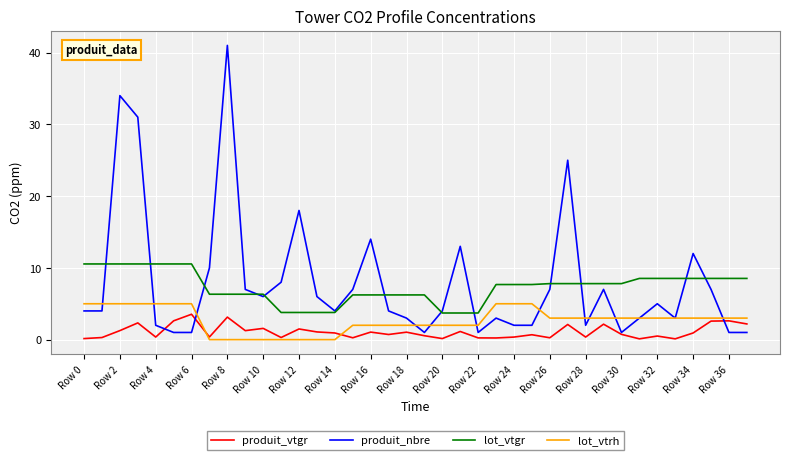

Which series has the widest spread of values?

produit_nbre